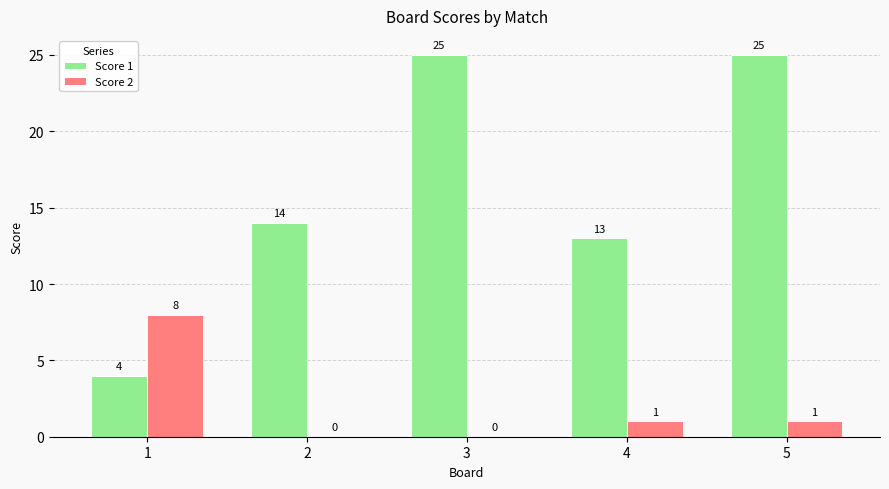

Are the bars horizontal?

No